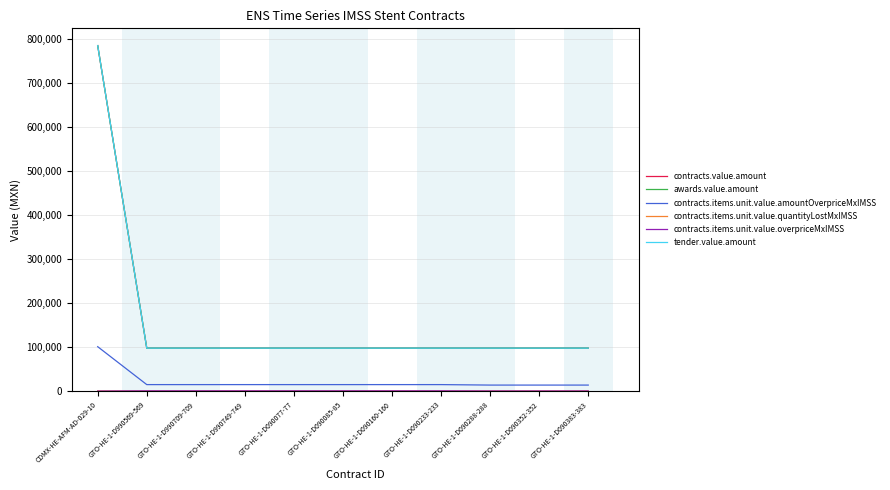

What is the sum of the tender.value.amount values at GTO-HE-1-D090352-352 and GTO-HE-1-D090233-233?

194880.0